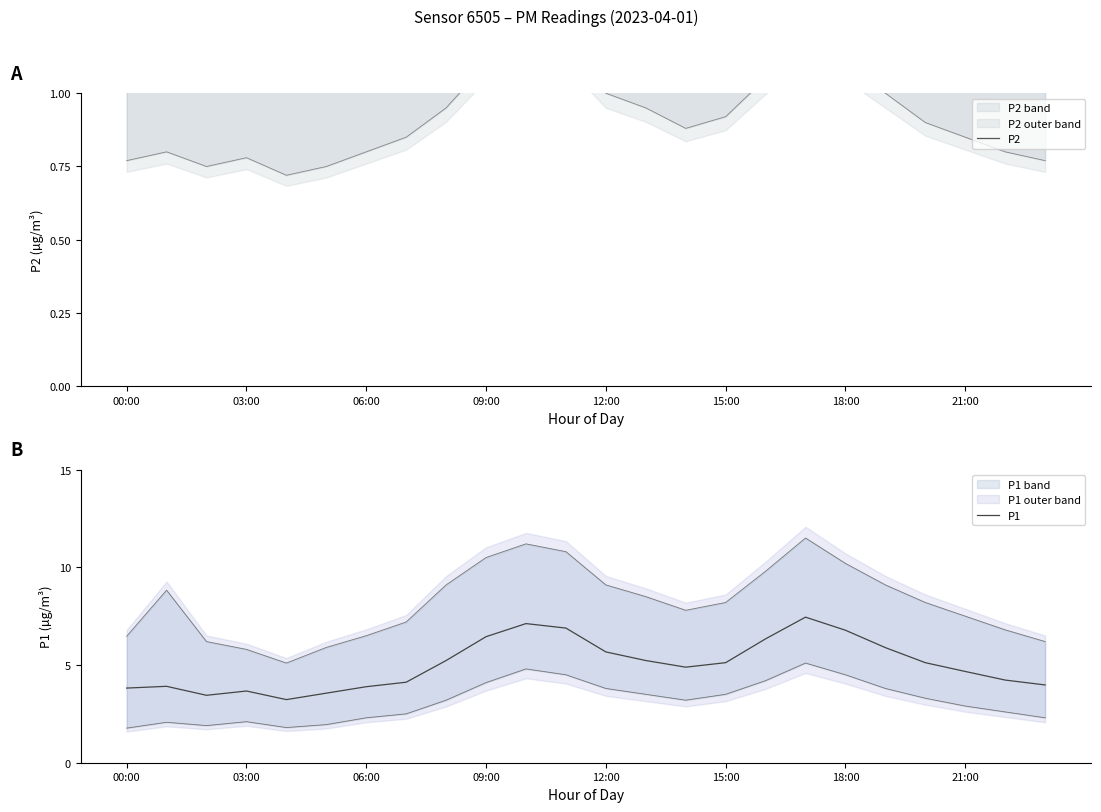

Is this an area chart (filled region under the line)?

No